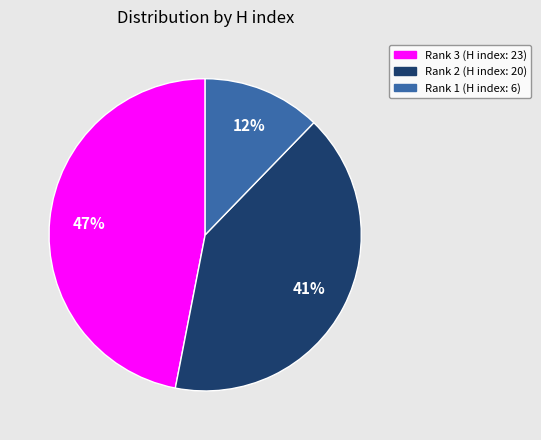

How many segments does this pie chart have?

3